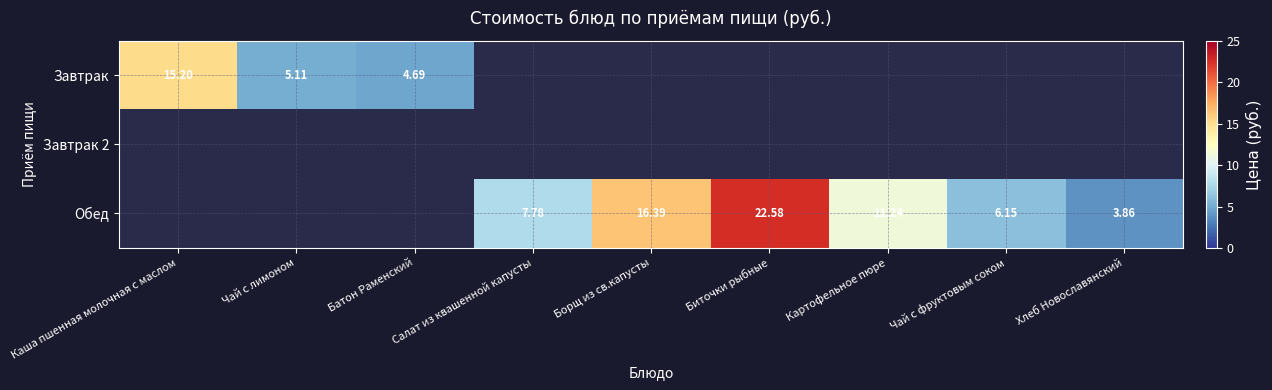

What is the total value across all series at Борщ из св.капусты?

16.4